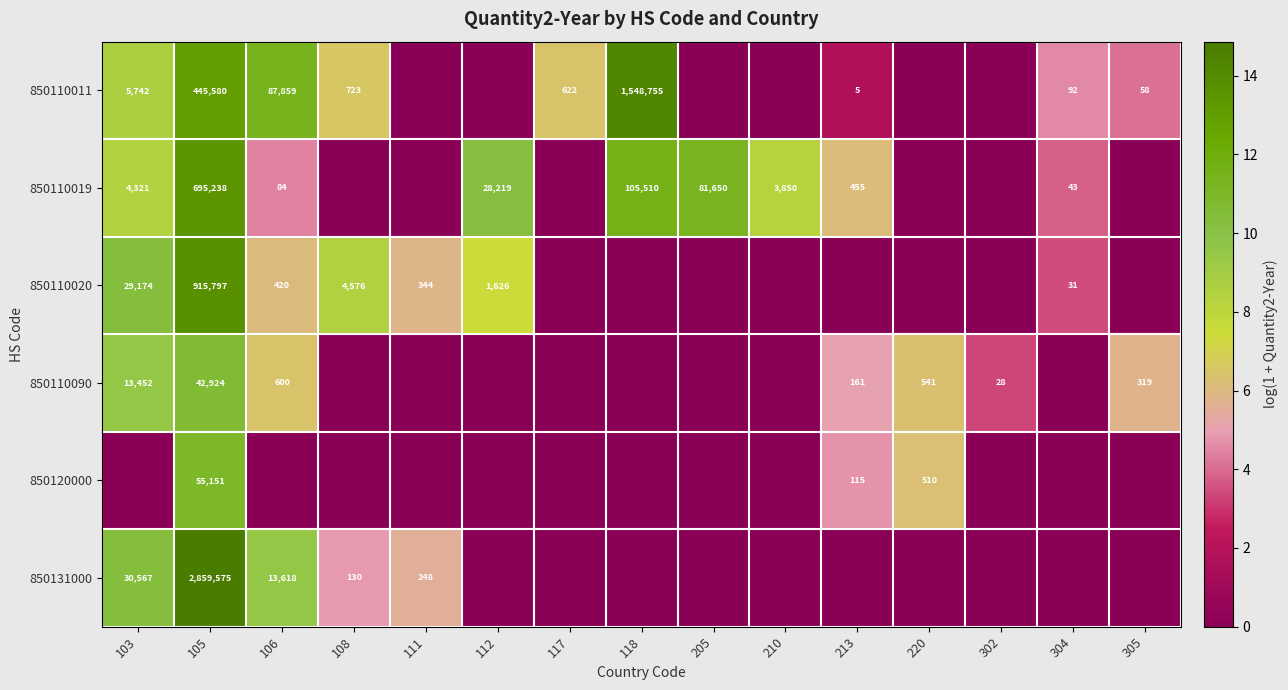

At 105, list the series in order from smallest to largest.

850110090, 850120000, 850110011, 850110019, 850110020, 850131000